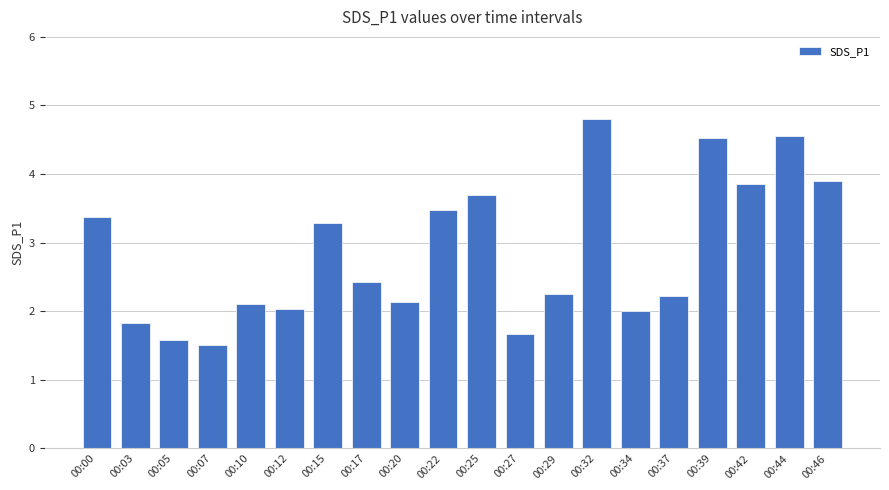

What is the ratio of the value at 00:42 to the value at 00:46?

1.0